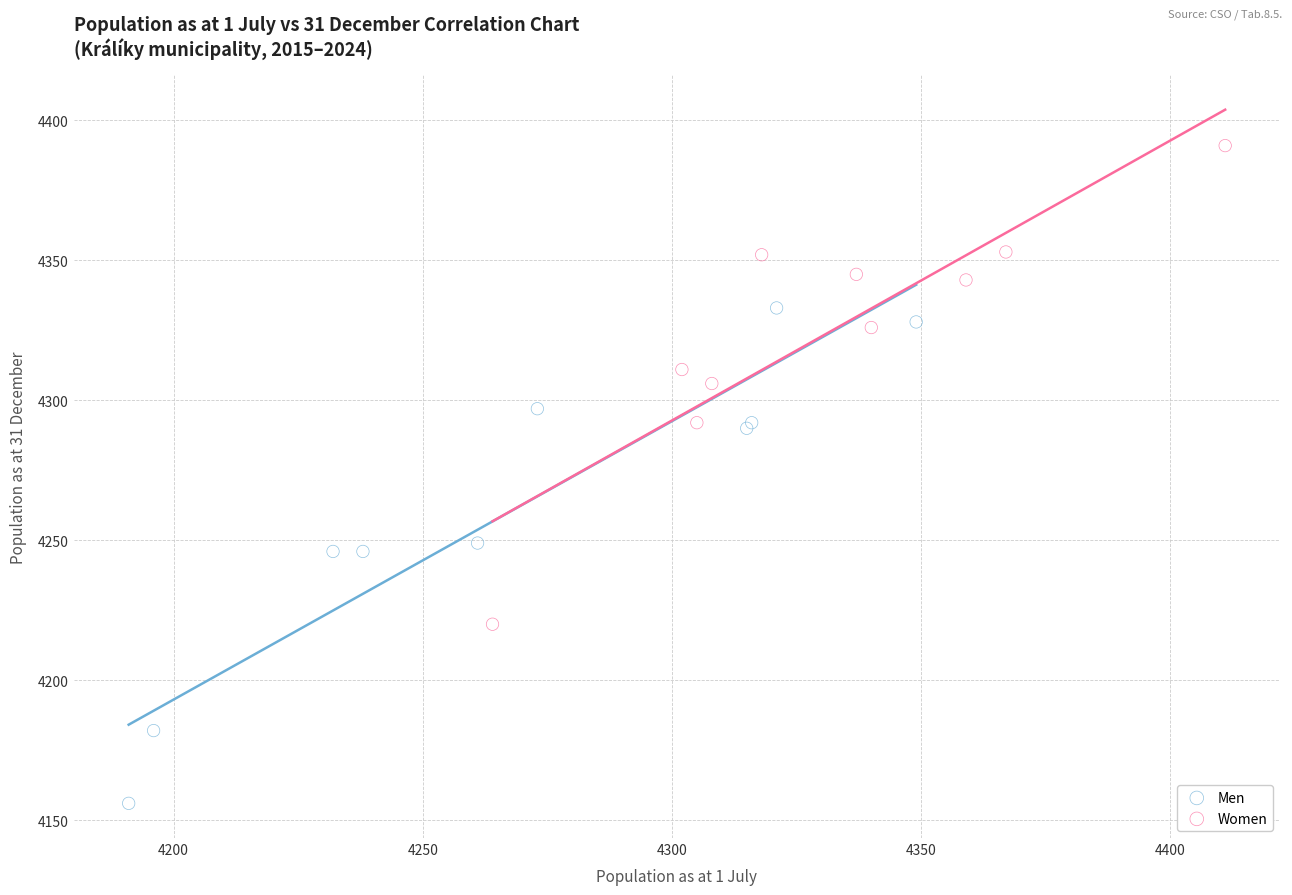

Which series contains the lowest Y value?

Men